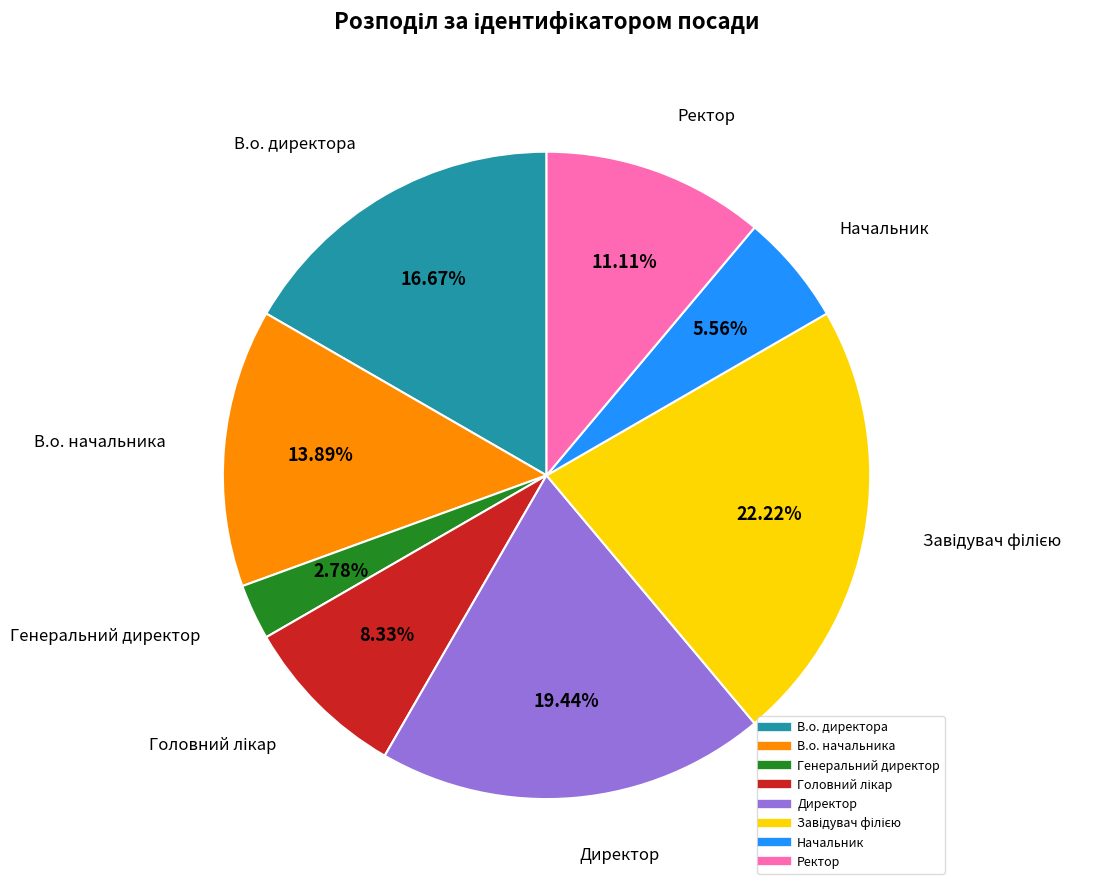

What is the total percentage of В.о. директора and Ректор?

27.8%